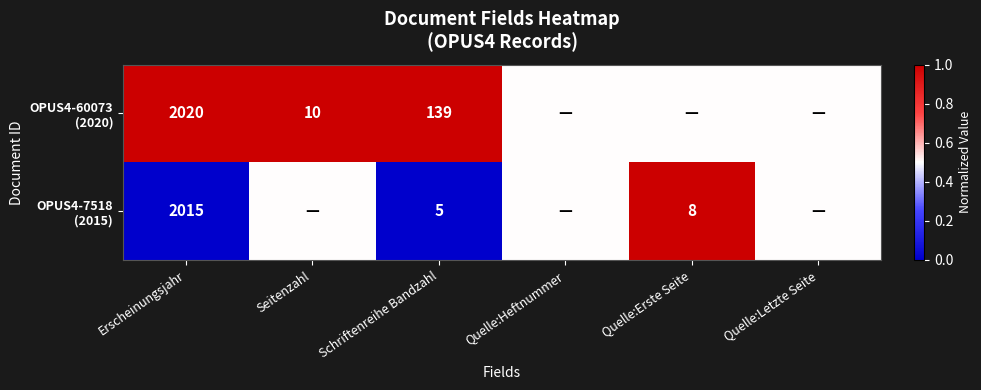

List the series in order of their overall mean, highest first.

OPUS4-60073 (2020), OPUS4-7518 (2015)